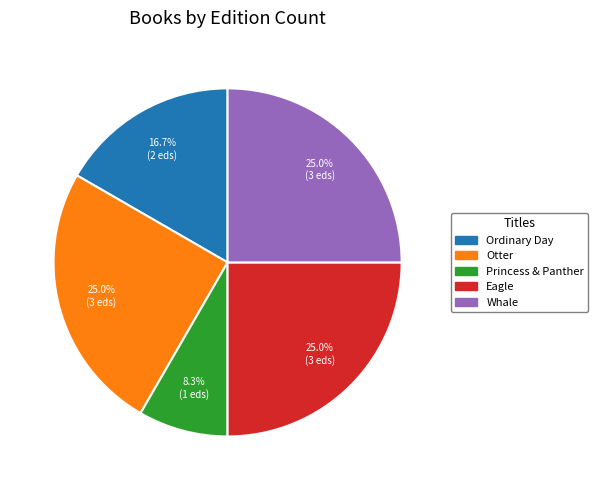

Is there any slice that represents more than half of the pie?

No